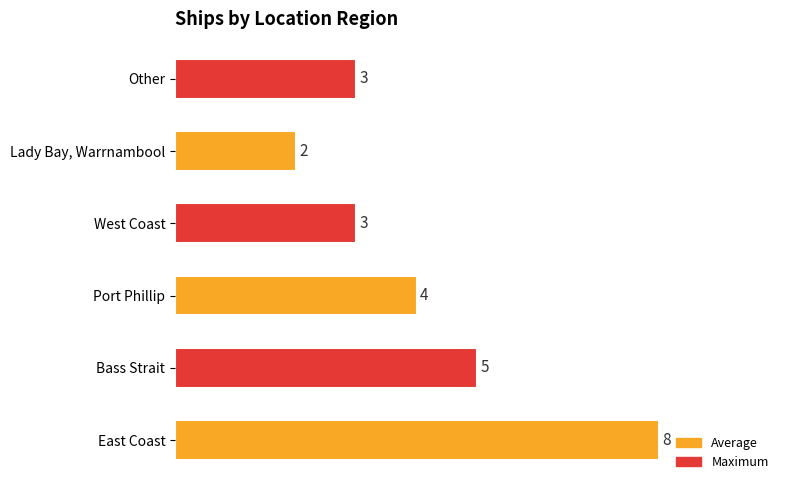

Approximately how many times larger is the value at West Coast compared to Port Phillip?

0.8